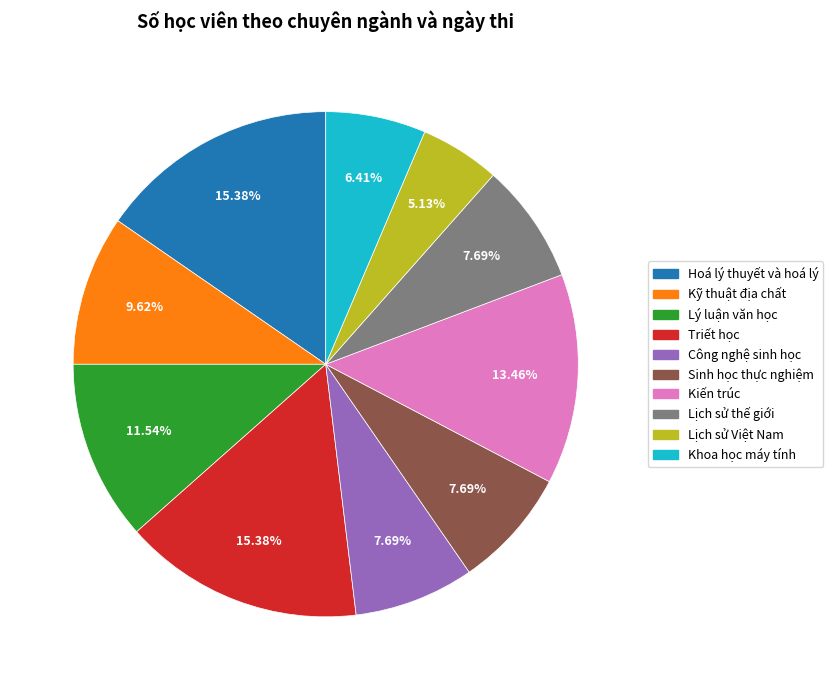

Is there a majority slice in this chart?

No